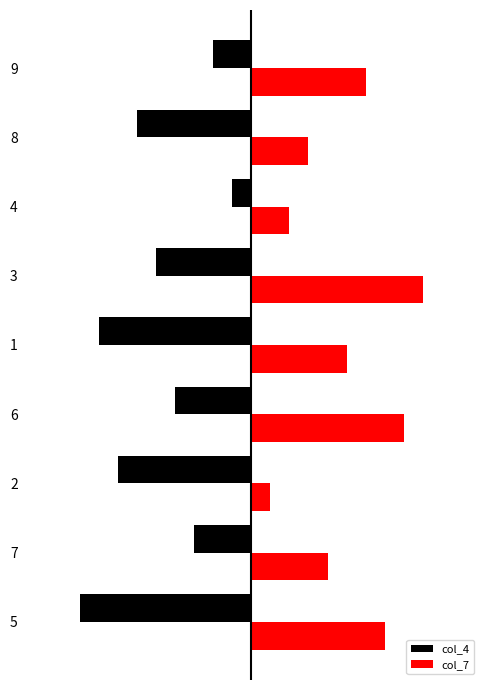

What are all the series names shown in the legend?

col_4, col_7